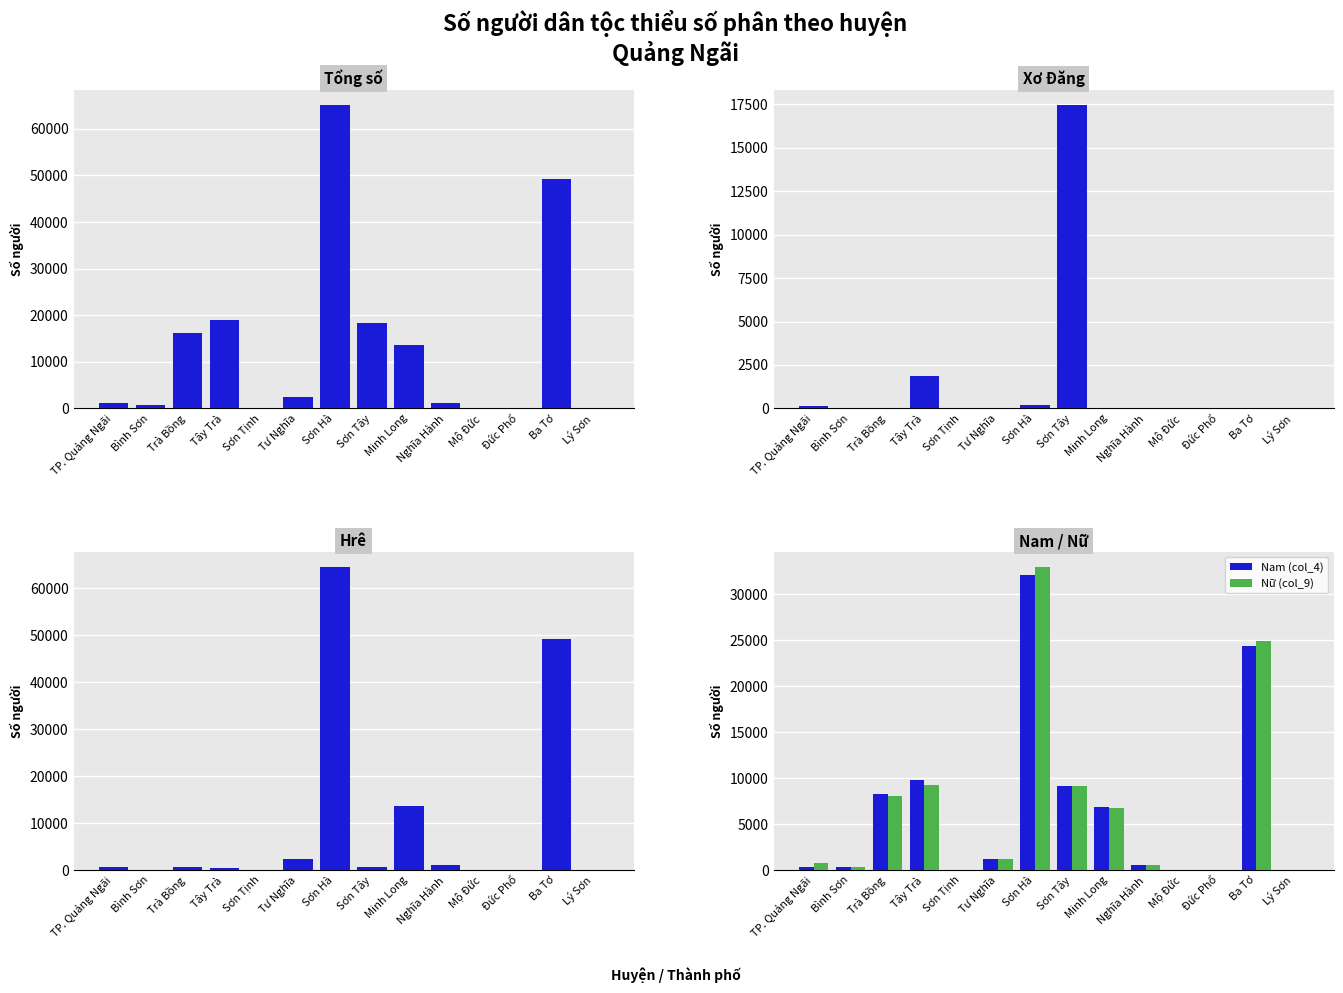

What is the sum of all Nữ (col_9) values?

94050